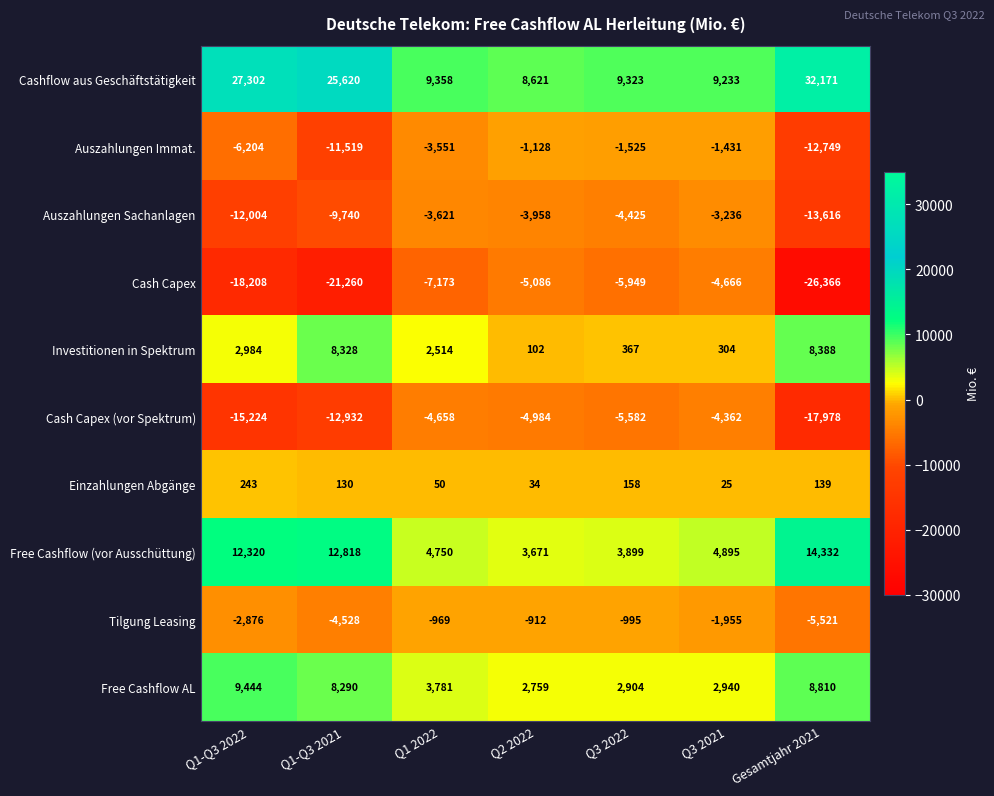

True or false: Cash Capex has a value of -5086 at Q2 2022.

True